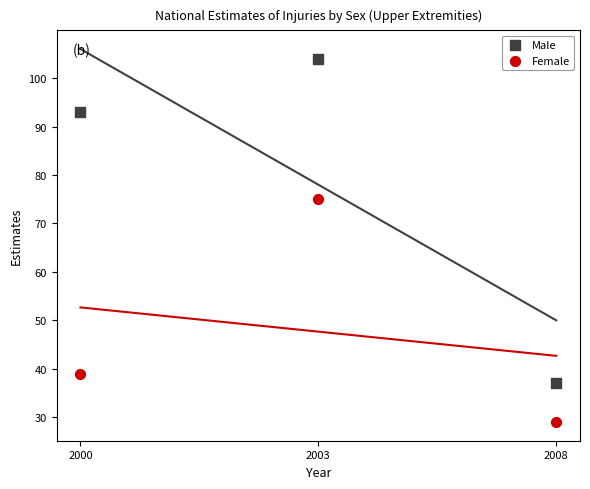

What are all the series names shown in the legend?

Male, Female